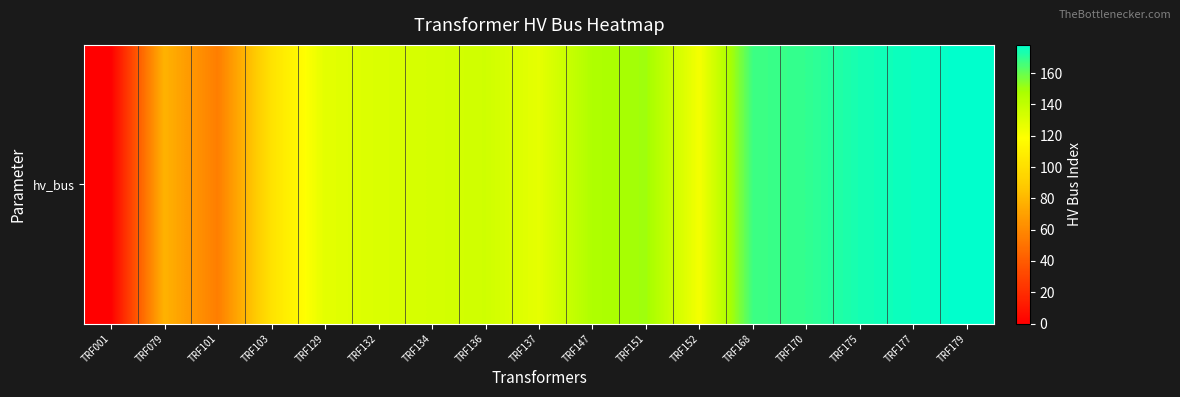

Reading left to right, extract all data points from this chart.

TRF001=0	TRF079=78	TRF101=55	TRF103=102	TRF129=128	TRF132=131	TRF134=133	TRF136=135	TRF137=127	TRF147=146	TRF151=150	TRF152=122	TRF168=167	TRF170=169	TRF175=174	TRF177=176	TRF179=178